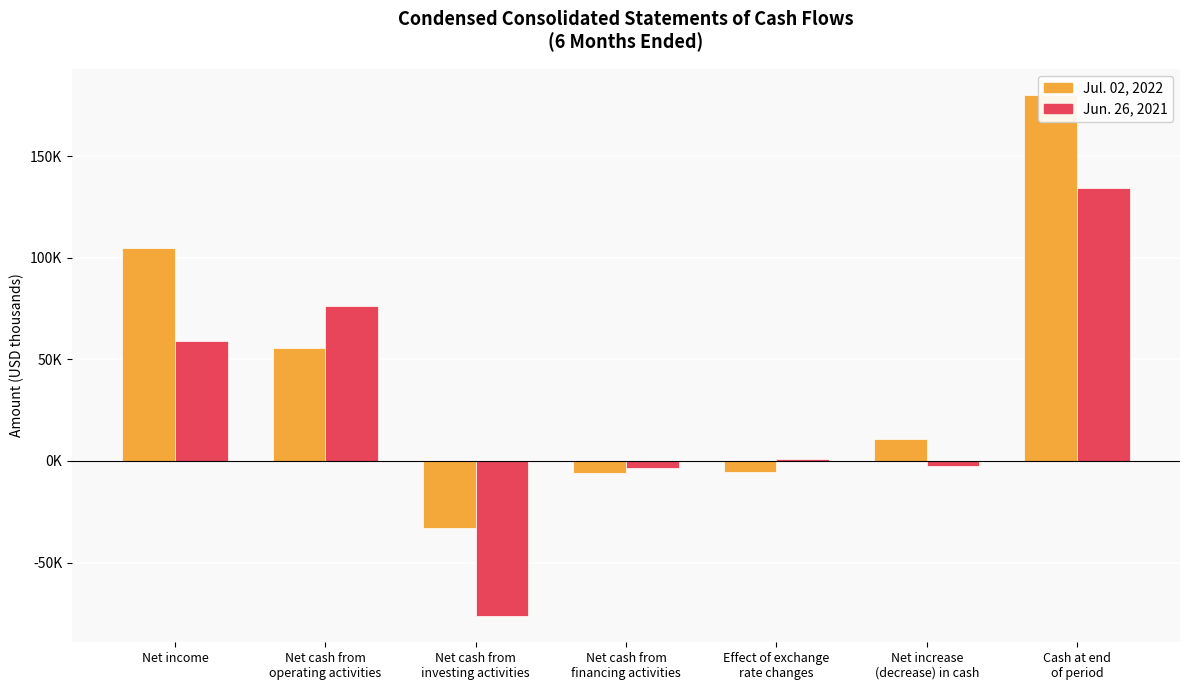

Rank the series by their maximum value, from lowest to highest.

Jun. 26, 2021, Jul. 02, 2022